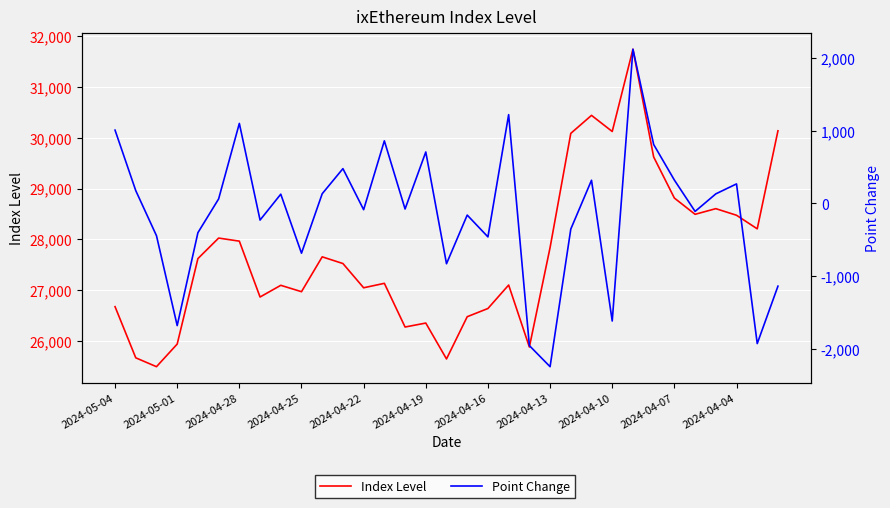

True or false: Index Level and Point Change cross at least once.

False